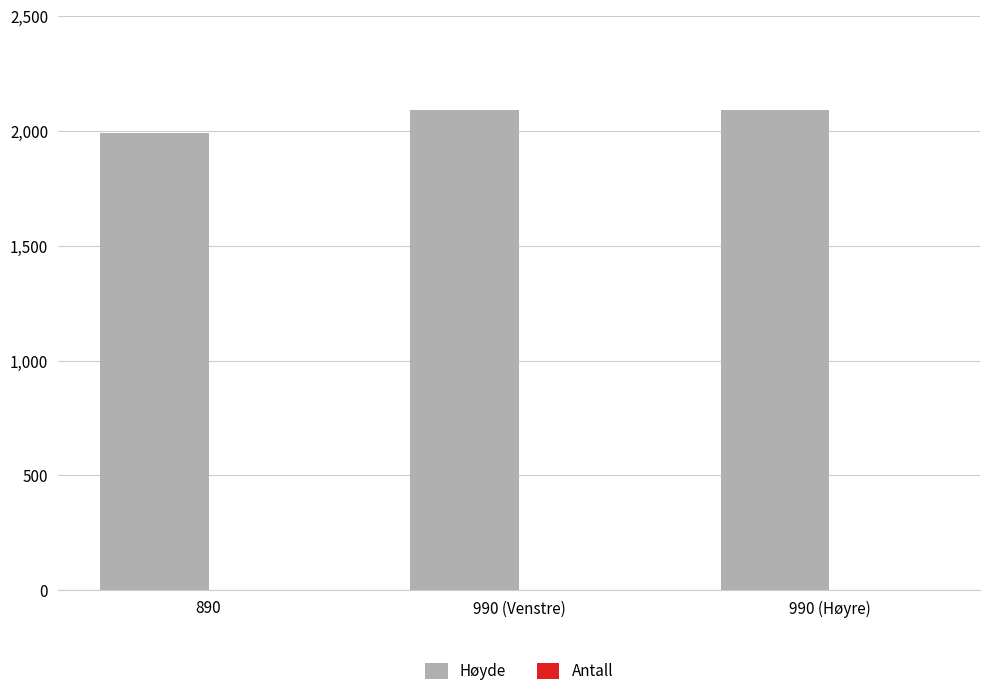

How many data points are less than 2090?

1